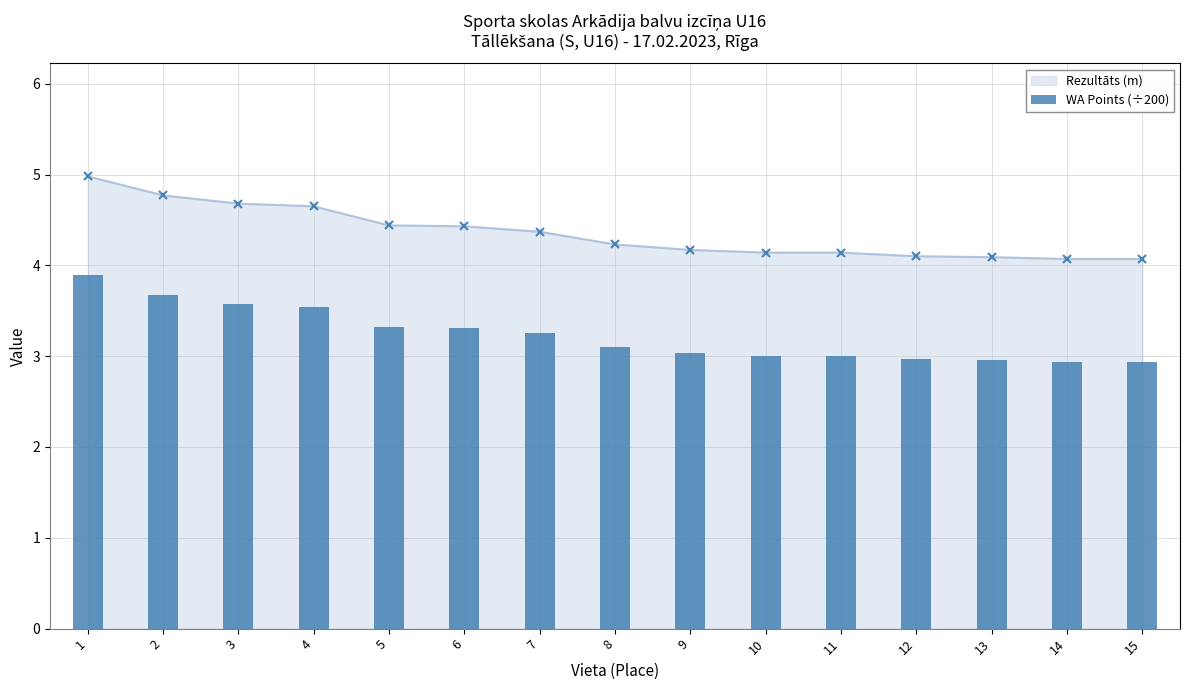

Which label corresponds to the largest value in the chart?

1